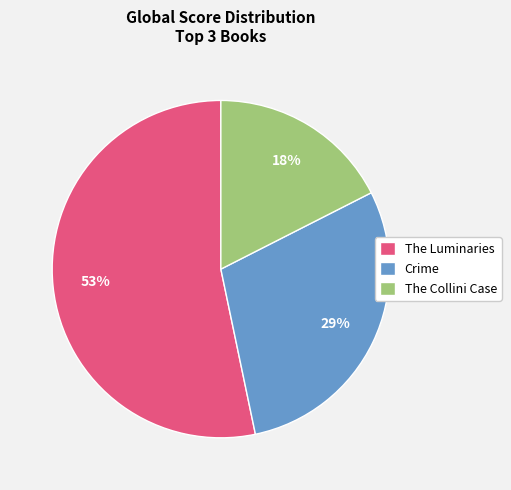

Count the number of slices in the pie.

3